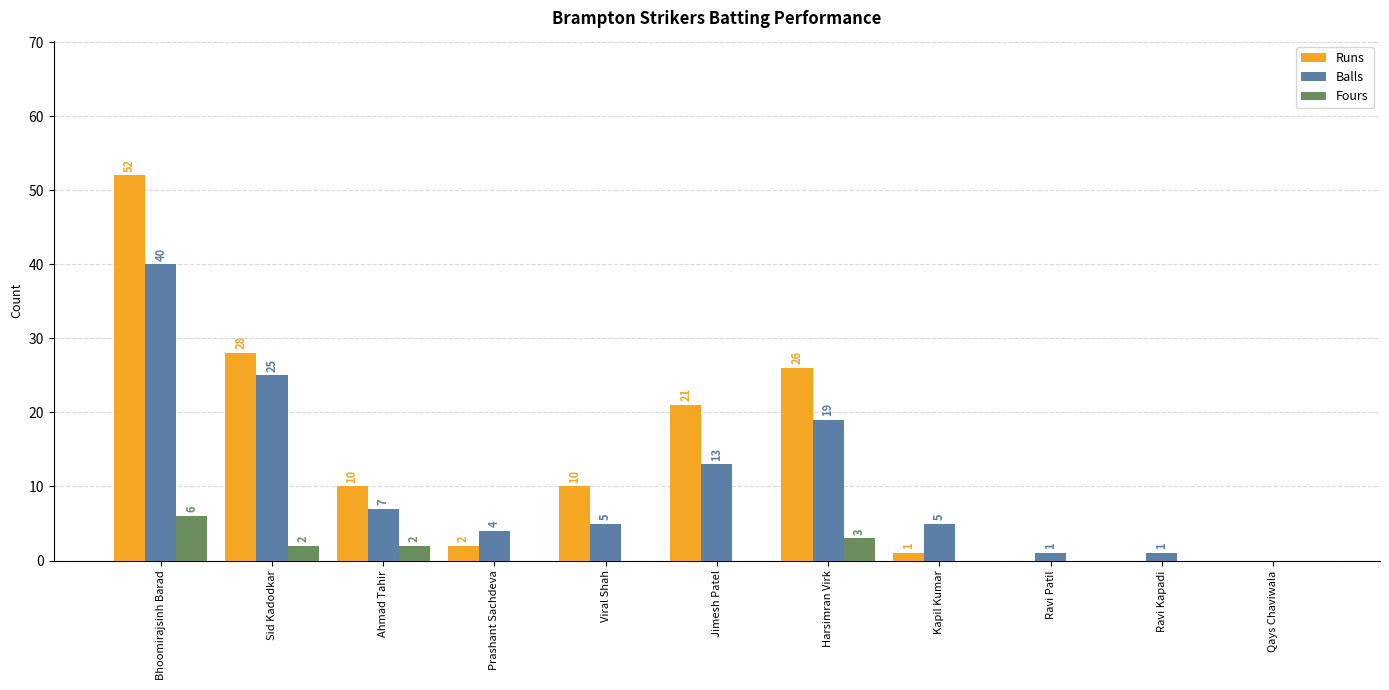

Reading left to right, extract all data points from this chart.

Runs: 52	28	10	2	10	21	26	1	0	0	0
Balls: 40	25	7	4	5	13	19	5	1	1	0
Fours: 6	2	2	0	0	0	3	0	0	0	0